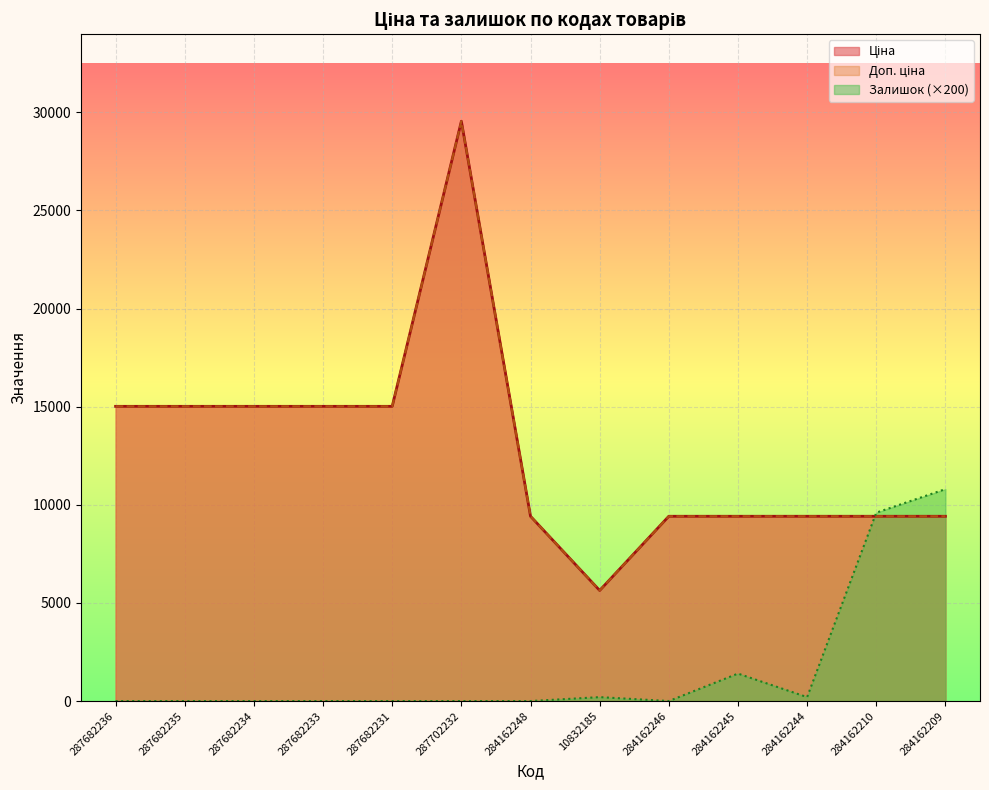

Between 287682235 and 287682233, which series saw the biggest shift?

Ціна